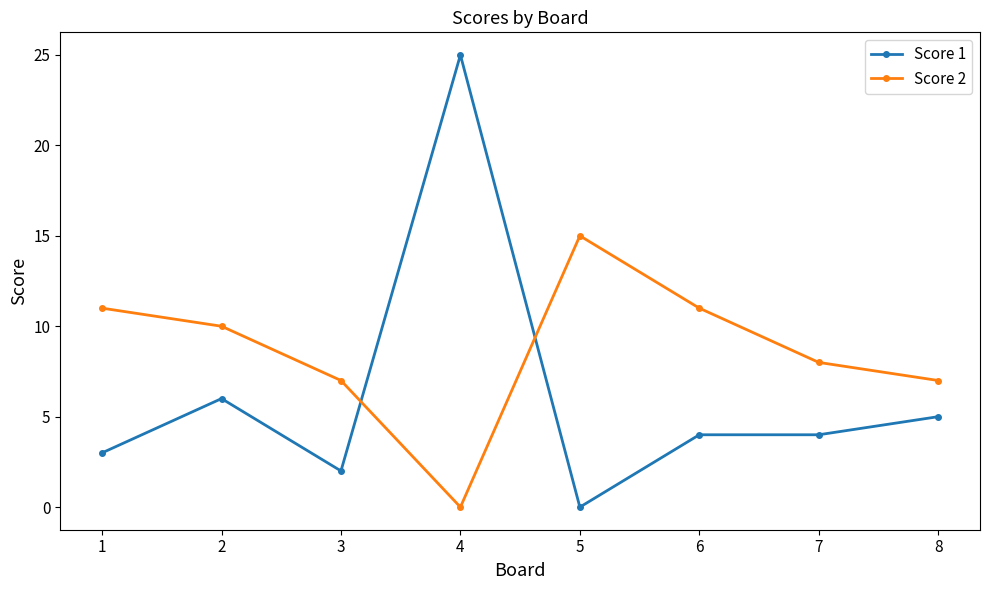

Is it true that Score 2 equals 15 at 5?

True